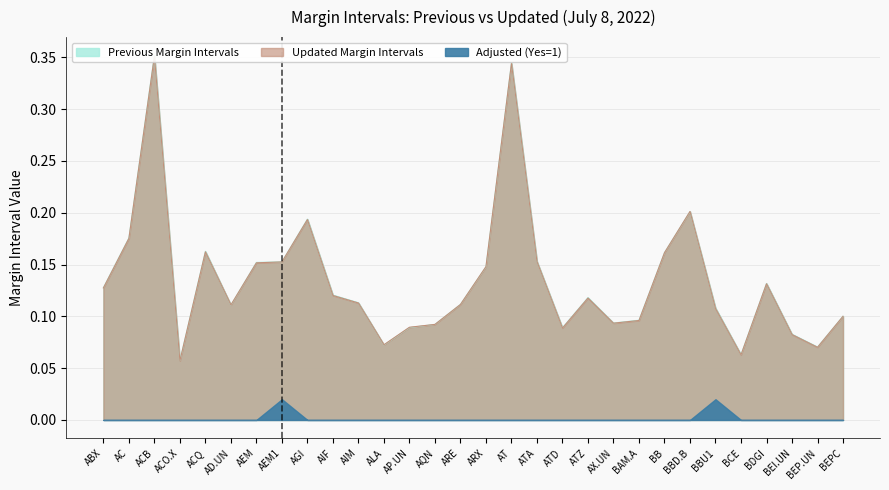

What is the value of the Updated Margin Intervals point at the 4th from the left?

0.1